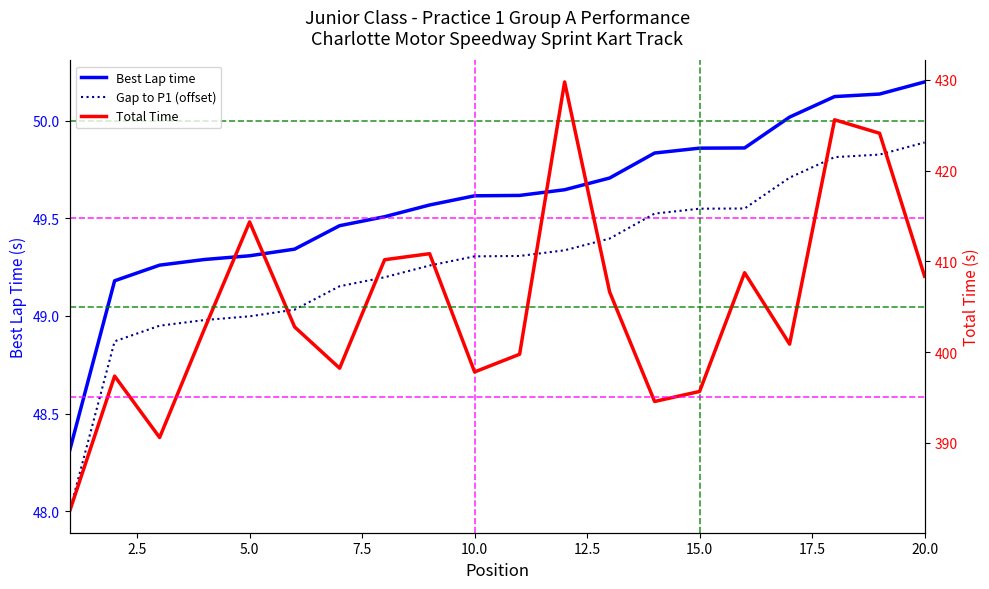

How many data points in Gap to P1 (offset) are above 49?

15